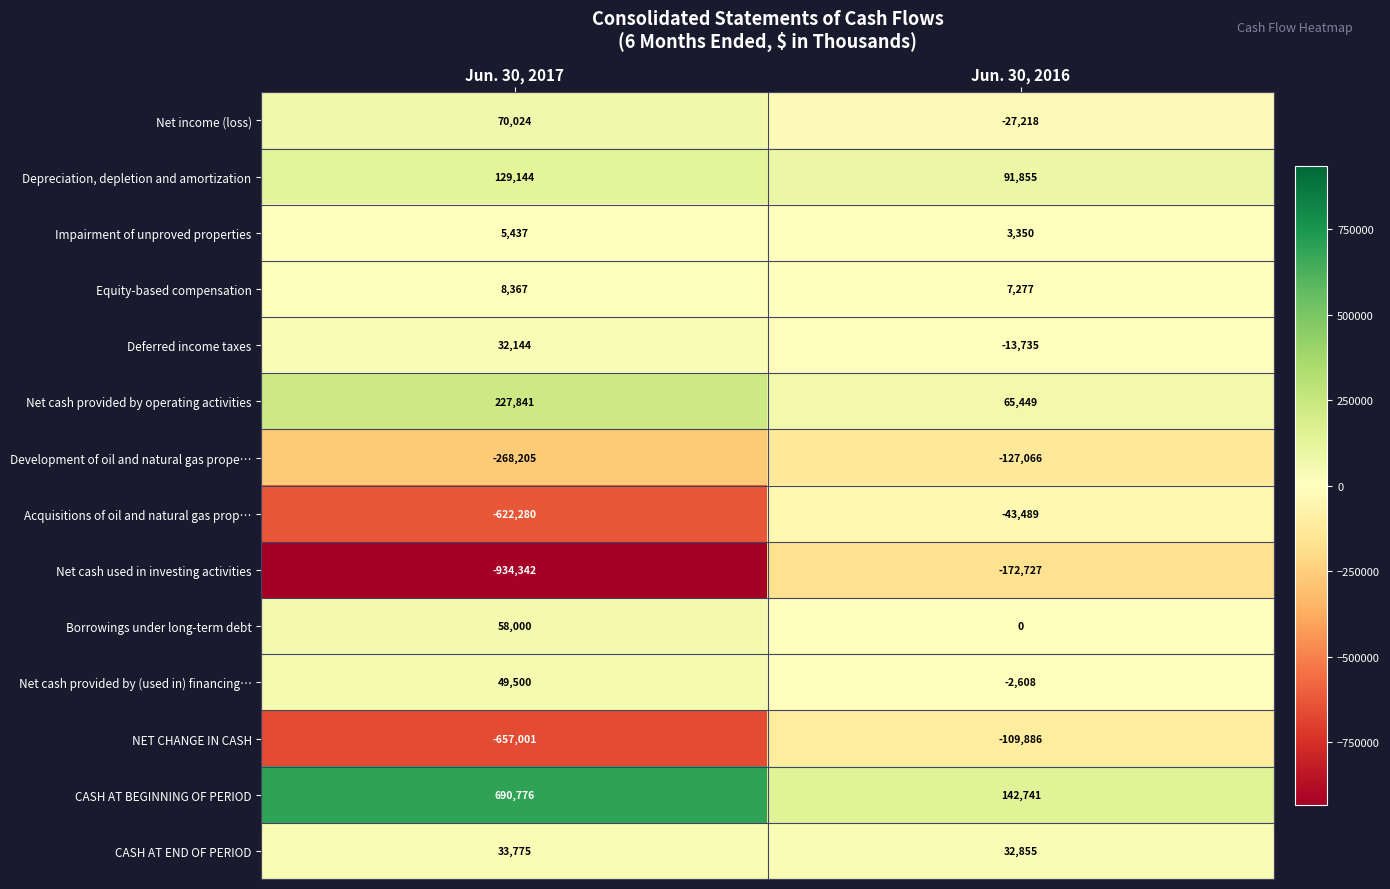

What is the minimum value shown in the chart?

-934342